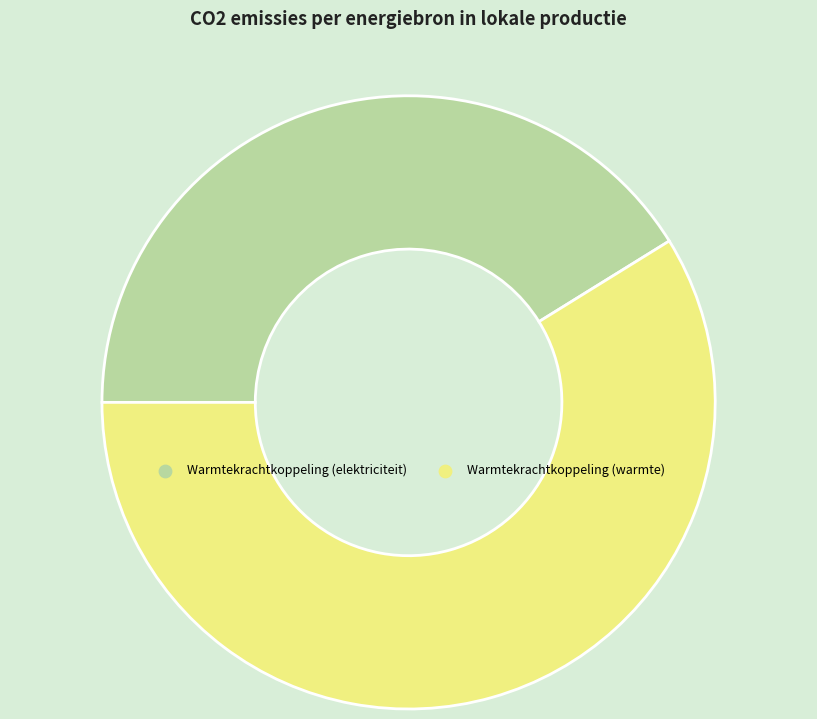

What is the majority slice?

Warmtekrachtkoppeling (warmte)